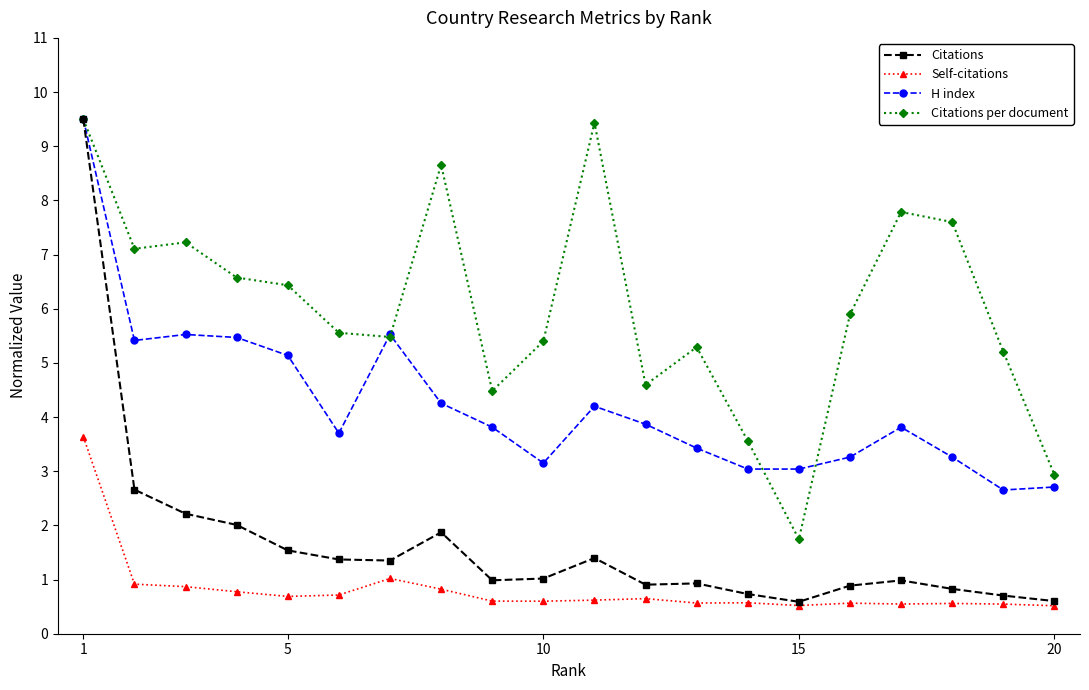

True or false: H index has more than 0 points higher than both neighbors.

True